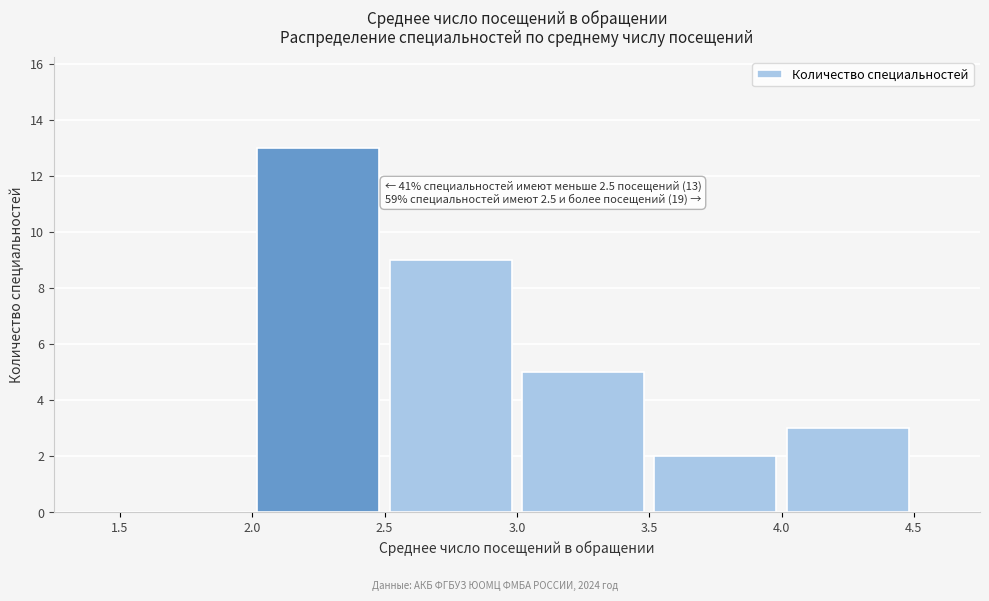

Over which range of the x-axis is the bar tallest?

2.0 to 2.5